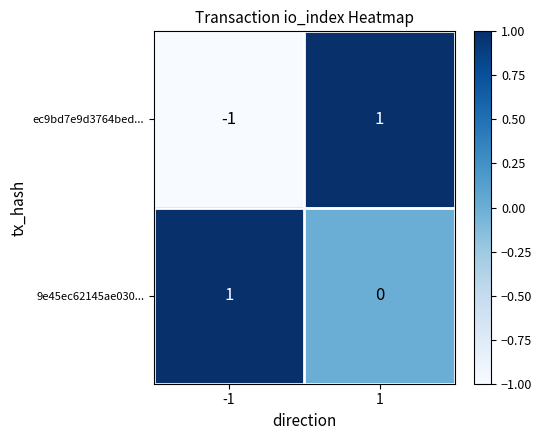

Reading right to left, extract all data points from this chart.

ec9bd7e9d3764bed...: 1=1	-1=-1
9e45ec62145ae030...: 1=0	-1=1